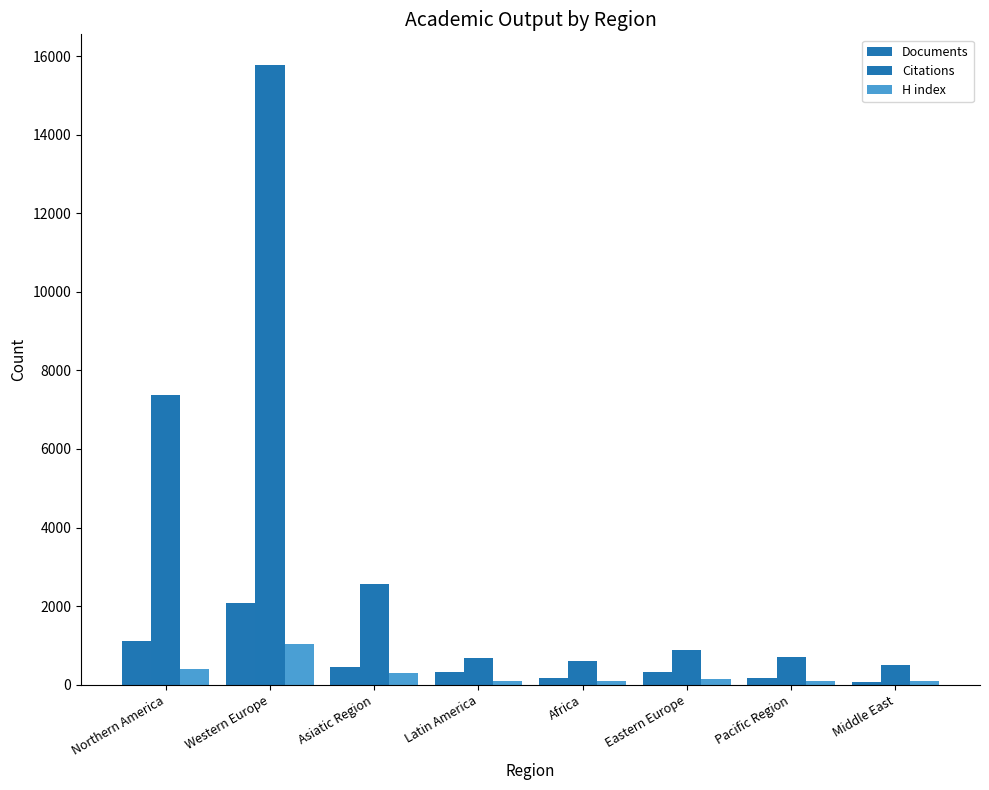

How many categories are shown in the chart?

8